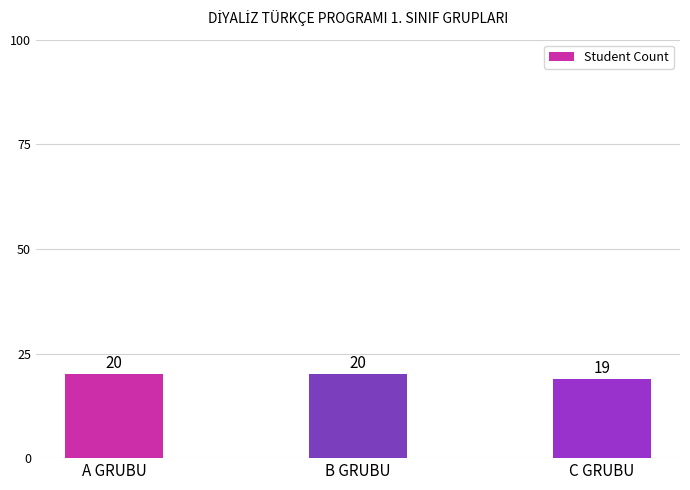

What is the value of the 3rd bar from the left?

19